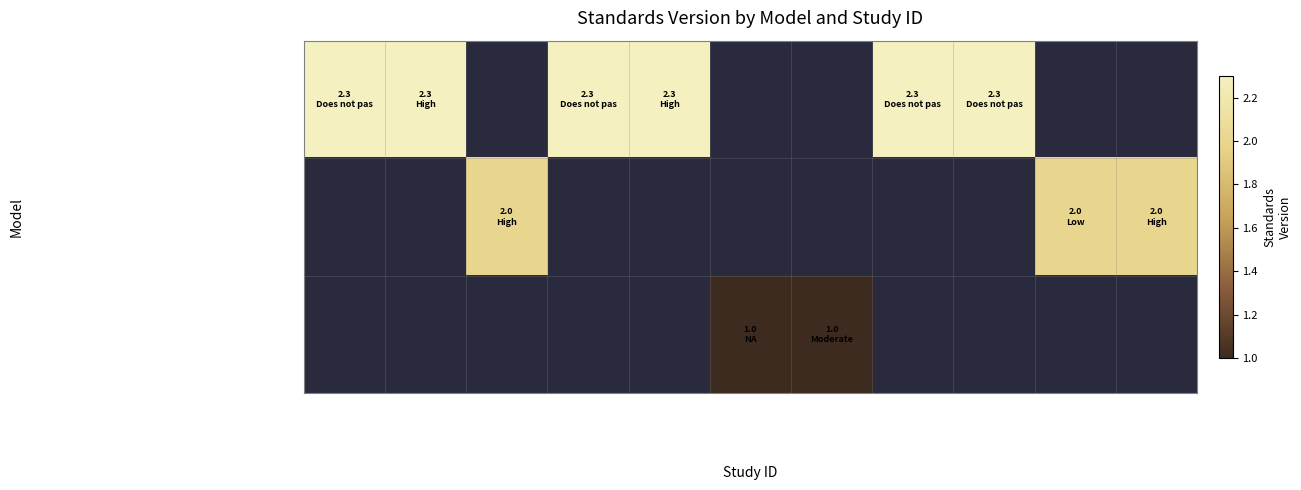

At WWHV092582, list the series in order from smallest to largest.

Building Healthy Children (BHC), British Autism Study of Infant Siblings (BASIS), MOM Program